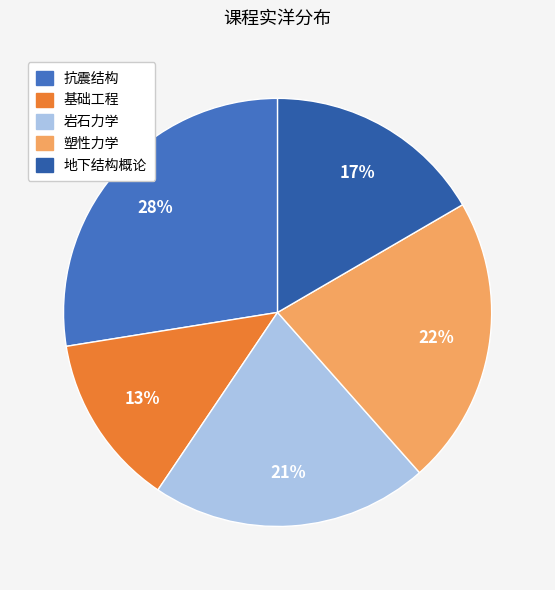

Rank the categories by value from highest to lowest.

抗震结构, 塑性力学, 岩石力学, 地下结构概论, 基础工程